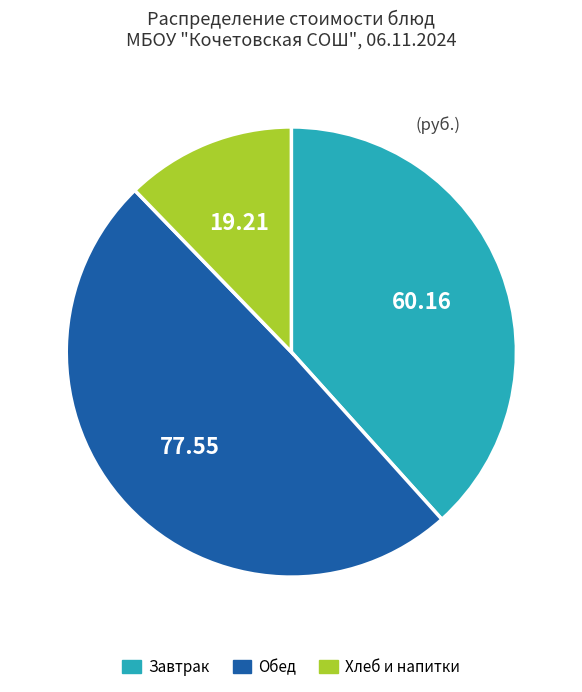

Is there any slice that represents more than half of the pie?

No